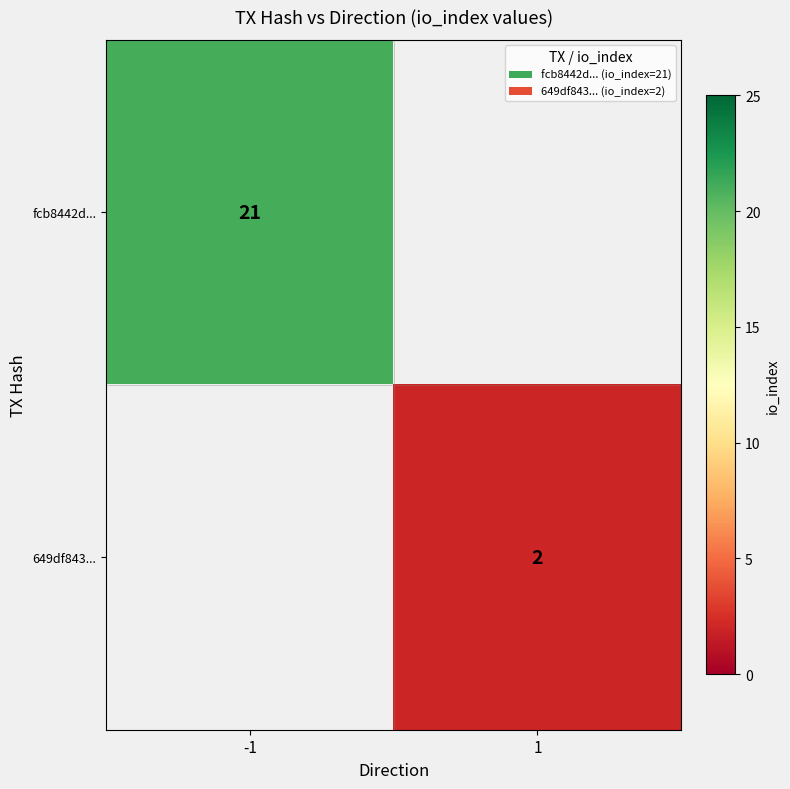

Is it true that fcb8442d... equals 32 at -1?

False